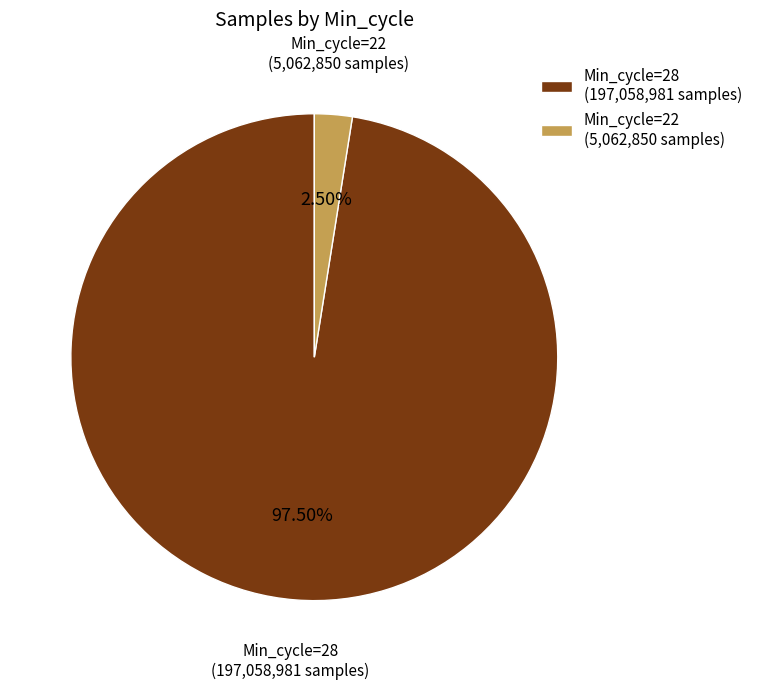

Do Min_cycle=28 (197,058,981 samples) and Min_cycle=22 (5,062,850 samples) together represent more than half of the pie?

Yes